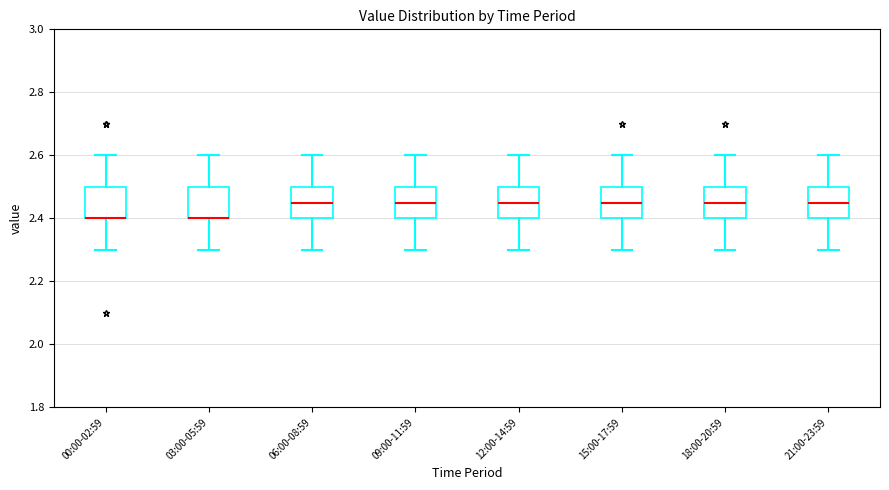

Reading left to right, read every box against the y-axis: the position of its median line, the range the box covers, and the ends of its whiskers. The values are not printed on the chart, so give them approximately, as read against the axis.

00:00-02:59: median 2.40 (drawn on the box's lower edge), box 2.40 to 2.50, whiskers 2.30 to 2.60
03:00-05:59: median 2.40 (drawn on the box's lower edge), box 2.40 to 2.50, whiskers 2.30 to 2.60
06:00-08:59: median 2.46, box 2.40 to 2.50, whiskers 2.30 to 2.60
09:00-11:59: median 2.46, box 2.40 to 2.50, whiskers 2.30 to 2.60
12:00-14:59: median 2.46, box 2.40 to 2.50, whiskers 2.30 to 2.60
15:00-17:59: median 2.46, box 2.40 to 2.50, whiskers 2.30 to 2.60
18:00-20:59: median 2.46, box 2.40 to 2.50, whiskers 2.30 to 2.60
21:00-23:59: median 2.46, box 2.40 to 2.50, whiskers 2.30 to 2.60